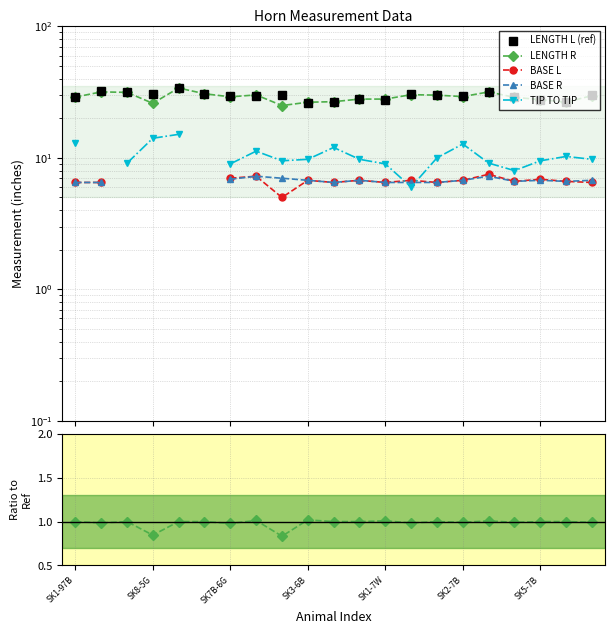

What are all the series names shown in the legend?

LENGTH L (ref), LENGTH R, BASE L, BASE R, TIP TO TIP